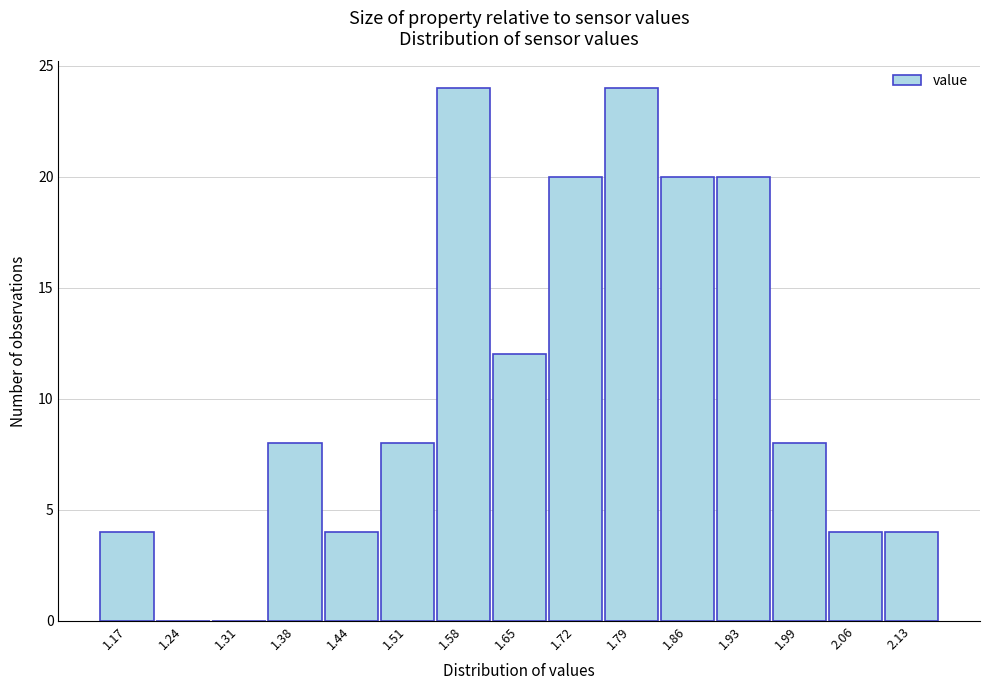

Reading left to right, extract all data points from this chart.

1.17=4	1.24=0	1.31=0	1.38=8	1.44=4	1.51=8	1.58=24	1.65=12	1.72=20	1.79=24	1.86=20	1.93=20	1.99=8	2.06=4	2.13=4